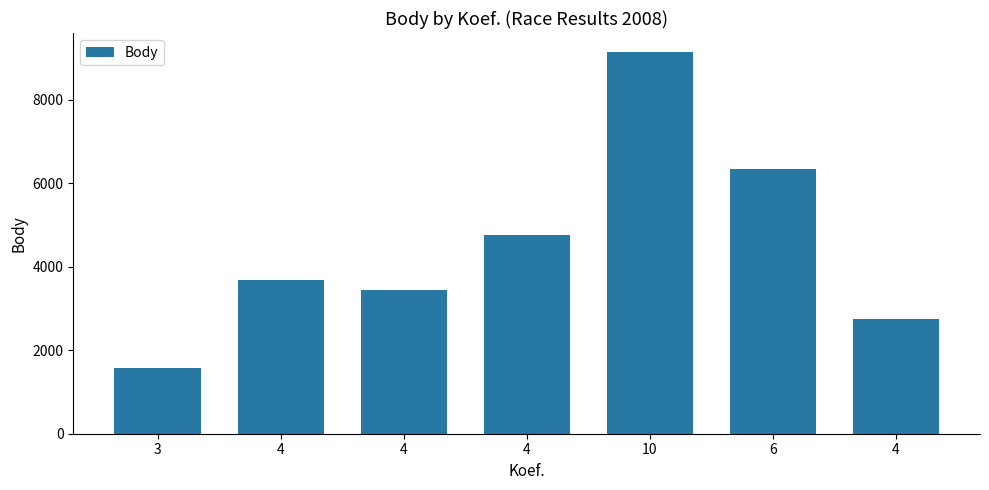

How many bars are there in total?

7